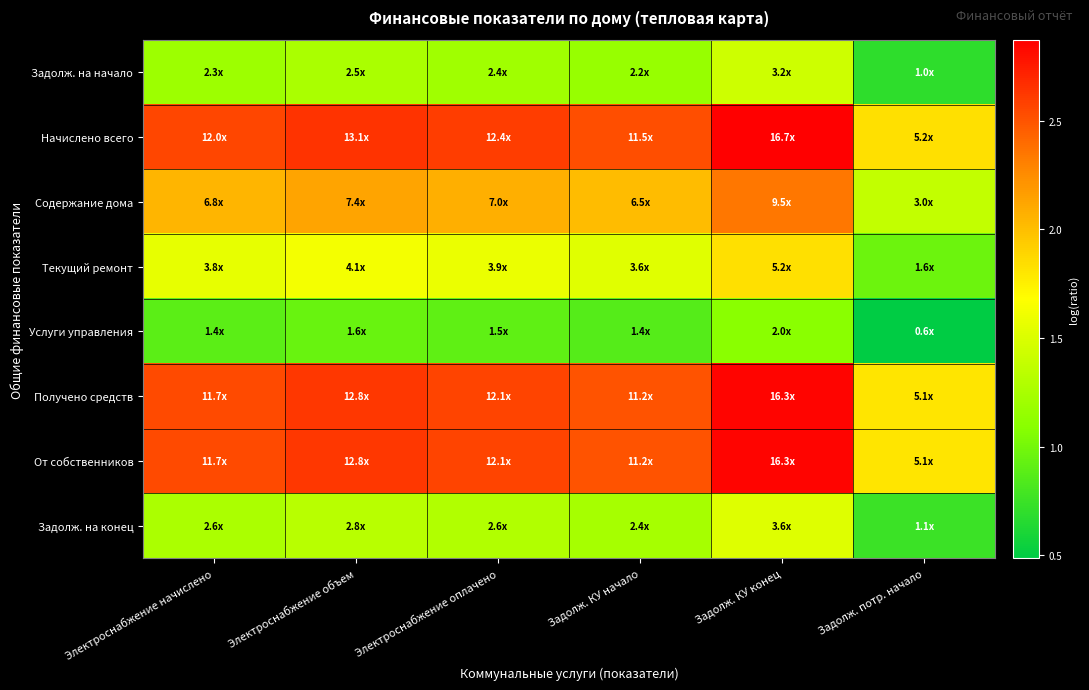

Reading right to left, what are all the values shown in this chart?

Задолж. на начало: Задолж. потр. начало=0.7	Задолж. КУ конец=1.4	Задолж. КУ начало=1.2	Электроснабжение оплачено=1.2	Электроснабжение объем=1.3	Электроснабжение начислено=1.2
Начислено всего: Задолж. потр. начало=1.8	Задолж. КУ конец=2.9	Задолж. КУ начало=2.5	Электроснабжение оплачено=2.6	Электроснабжение объем=2.6	Электроснабжение начислено=2.6
Содержание дома: Задолж. потр. начало=1.4	Задолж. КУ конец=2.3	Задолж. КУ начало=2.0	Электроснабжение оплачено=2.1	Электроснабжение объем=2.1	Электроснабжение начислено=2.1
Текущий ремонт: Задолж. потр. начало=1.0	Задолж. КУ конец=1.8	Задолж. КУ начало=1.5	Электроснабжение оплачено=1.6	Электроснабжение объем=1.6	Электроснабжение начислено=1.6
Услуги управления: Задолж. потр. начало=0.5	Задолж. КУ конец=1.1	Задолж. КУ начало=0.9	Электроснабжение оплачено=0.9	Электроснабжение объем=0.9	Электроснабжение начислено=0.9
Получено средств: Задолж. потр. начало=1.8	Задолж. КУ конец=2.9	Задолж. КУ начало=2.5	Электроснабжение оплачено=2.6	Электроснабжение объем=2.6	Электроснабжение начислено=2.5
От собственников: Задолж. потр. начало=1.8	Задолж. КУ конец=2.9	Задолж. КУ начало=2.5	Электроснабжение оплачено=2.6	Электроснабжение объем=2.6	Электроснабжение начислено=2.5
Задолж. на конец: Задолж. потр. начало=0.7	Задолж. КУ конец=1.5	Задолж. КУ начало=1.2	Электроснабжение оплачено=1.3	Электроснабжение объем=1.3	Электроснабжение начислено=1.3